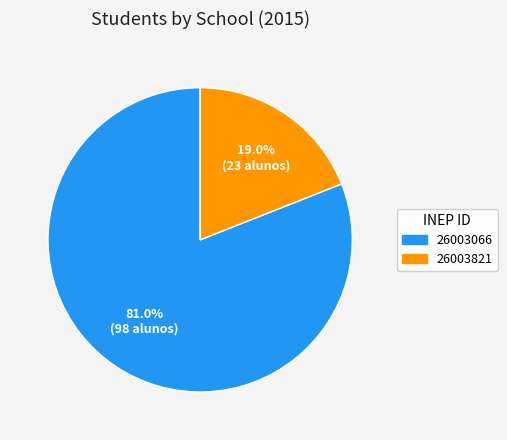

What is the largest slice in the pie chart?

26003066